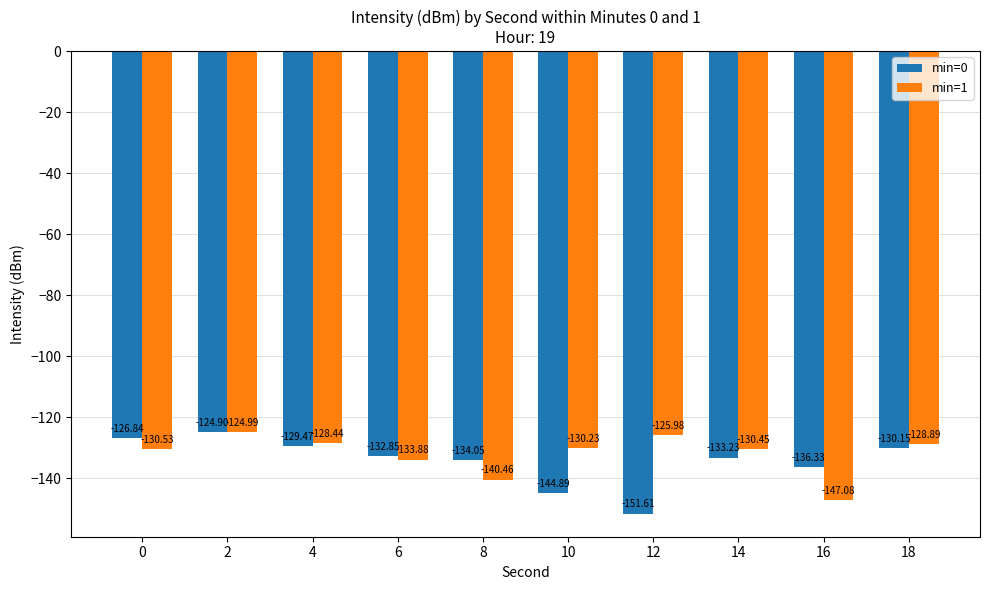

What is the average value of the min=0 series?

-134.4